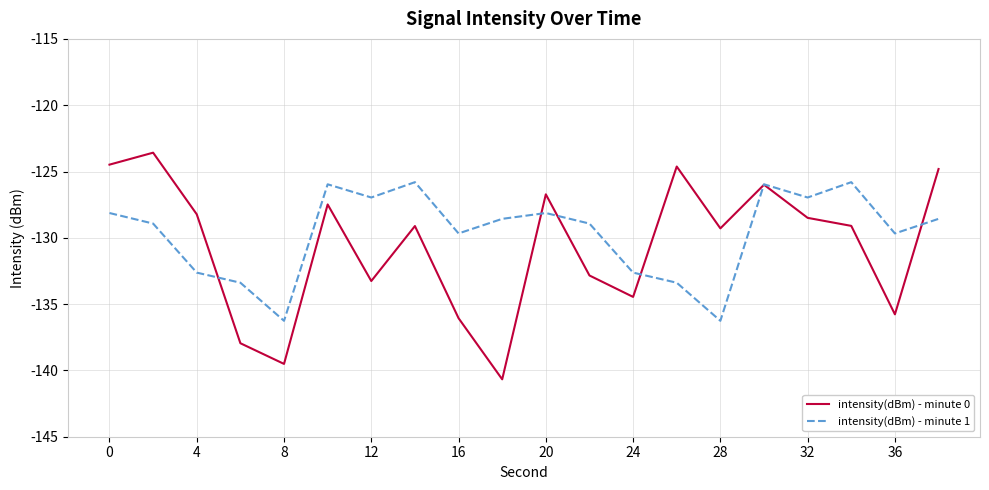

Rank the series by their maximum value, from highest to lowest.

intensity(dBm) - minute 0, intensity(dBm) - minute 1